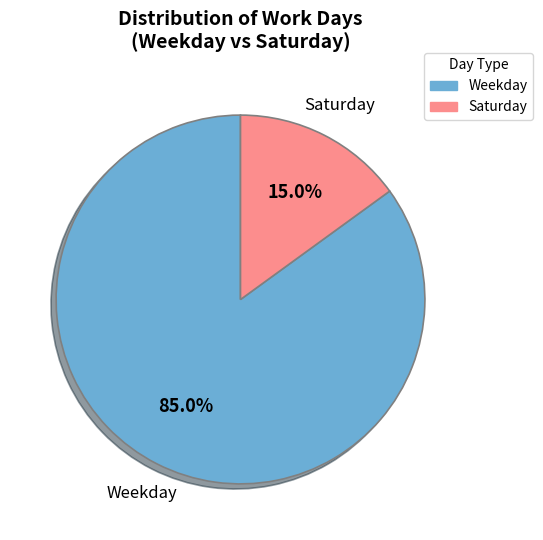

Is there any slice that represents more than half of the pie?

Yes